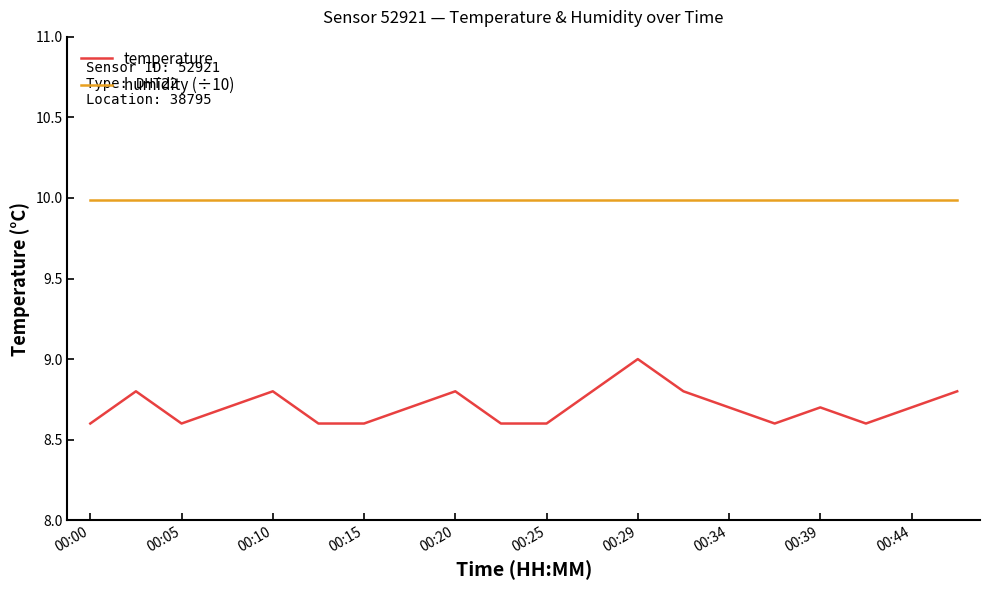

List the series in order of their peak value, lowest first.

temperature, humidity (÷10)